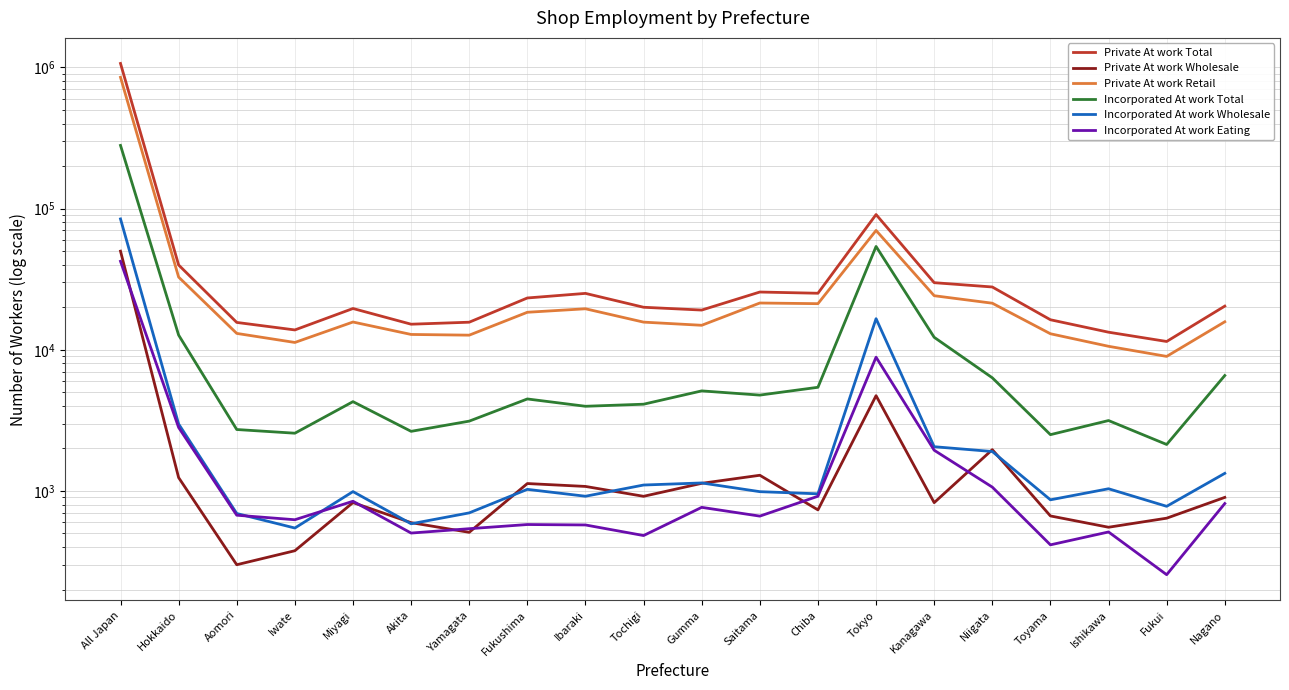

Where do Incorporated At work Eating and Private At work Wholesale first cross each other?

All Japan and Hokkaido